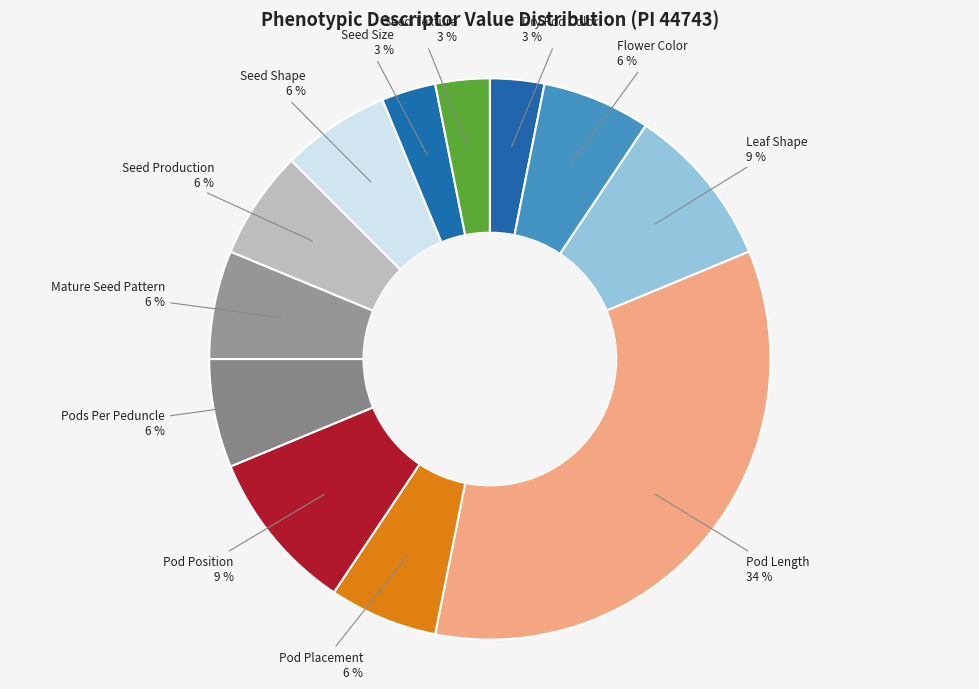

To the nearest percent, what portion does Pods Per Peduncle represent?

6%